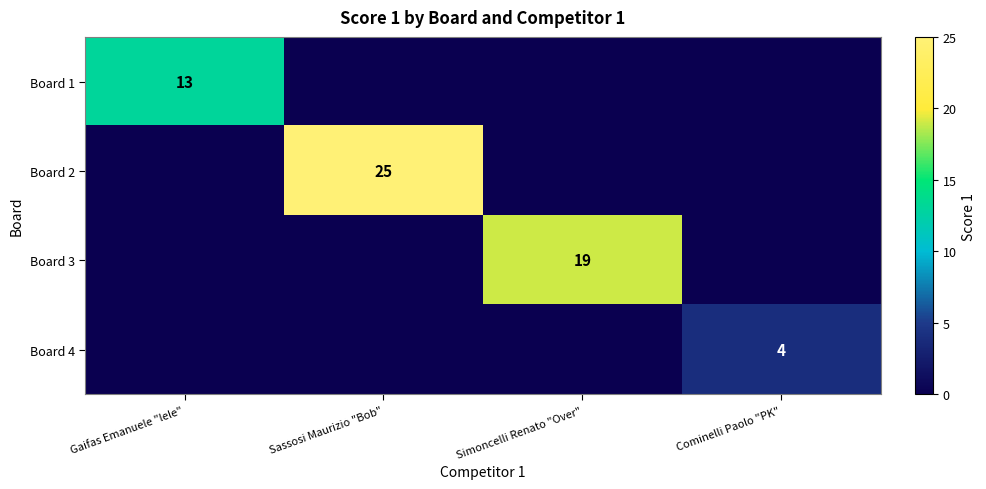

How many categories are shown in the chart?

4